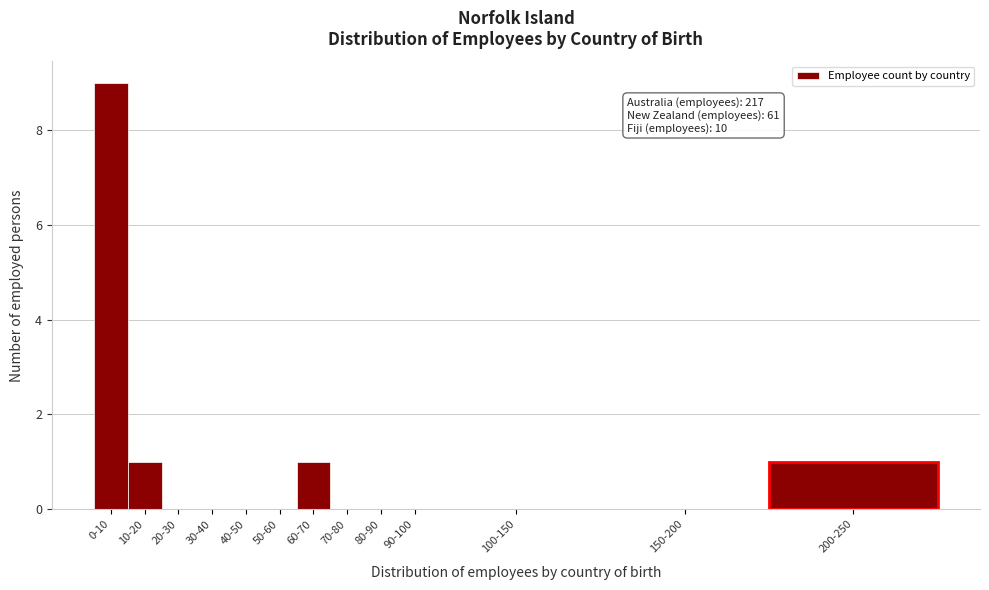

Reading left to right, list all the values displayed in this chart.

0-10=9	10-20=1	20-30=0	30-40=0	40-50=0	50-60=0	60-70=1	70-80=0	80-90=0	90-100=0	100-150=0	150-200=0	200-250=1